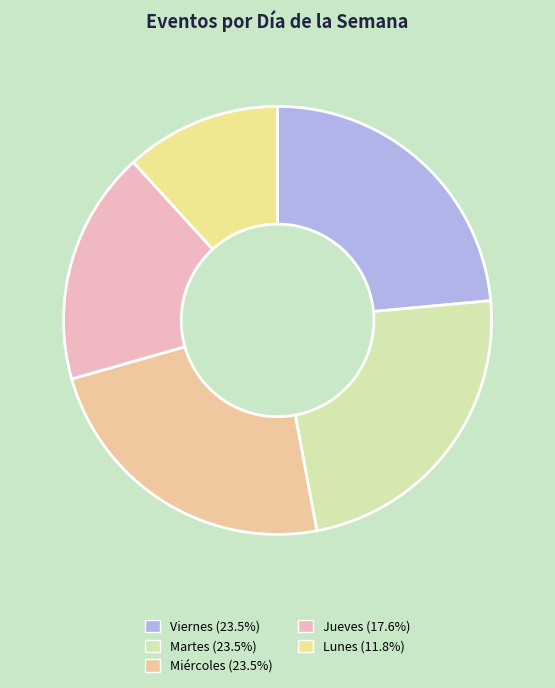

Which category has the biggest portion of the pie?

Viernes (8)